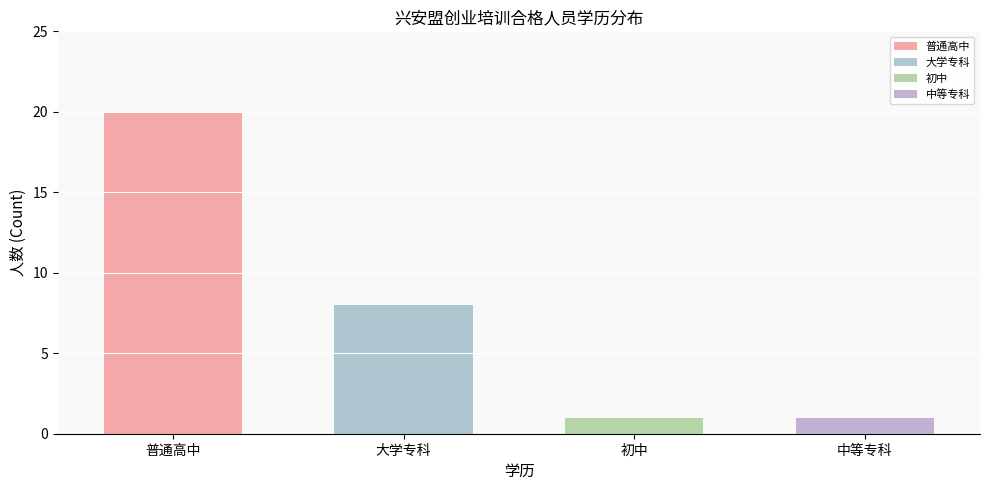

What is the label of the 3rd bar from the left?

初中